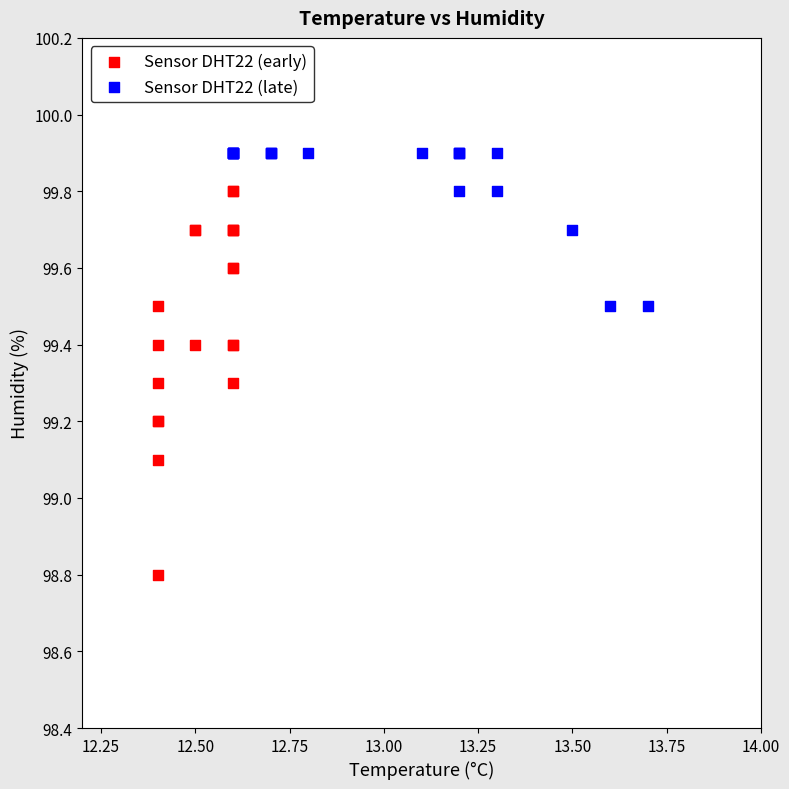

What are all the series names shown in the legend?

Sensor DHT22 (early), Sensor DHT22 (late)